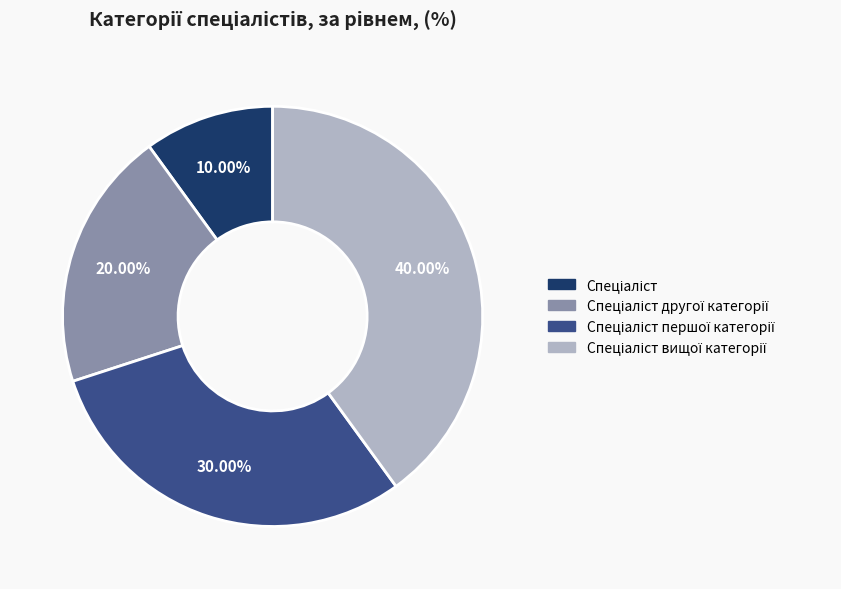

Is there any slice that represents more than half of the pie?

No